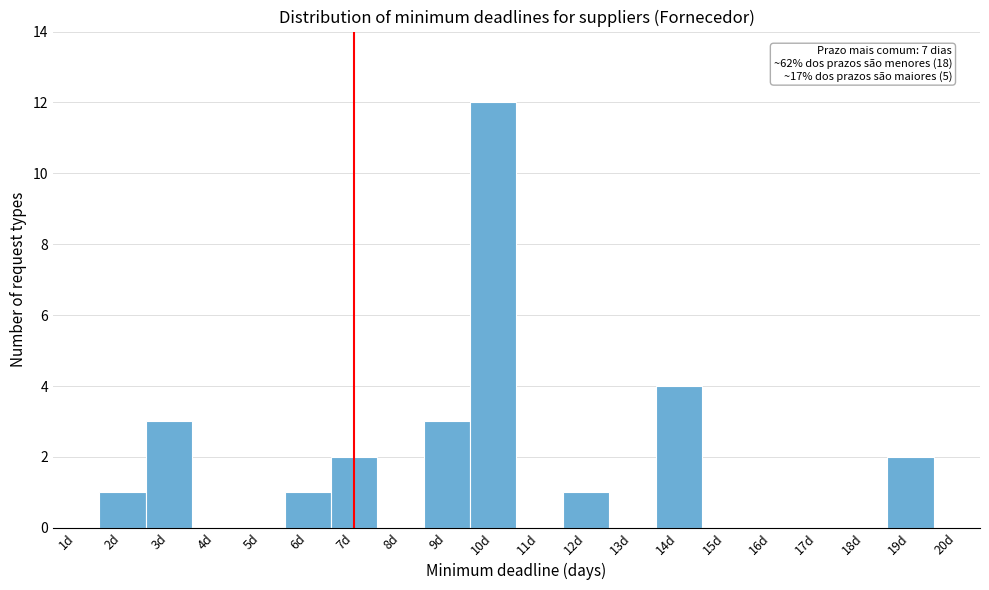

Over which range of the x-axis is the bar tallest?

9.5 to 10.5